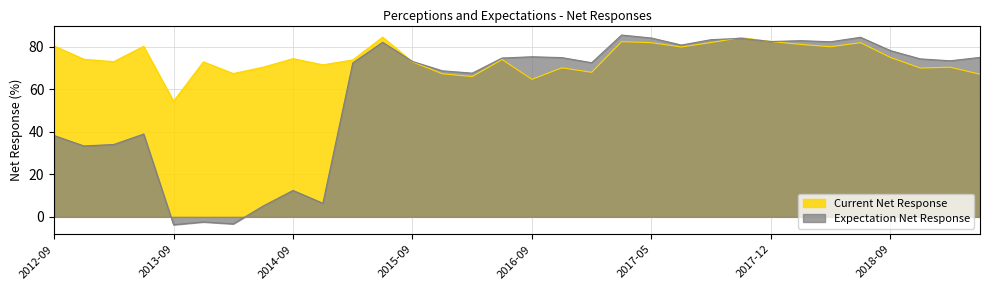

Rank the categories by Expectation Net Response value from highest to lowest.

2017-03, 2018-06, 2017-05, 2017-11, 2017-09, 2018-03, 2017-12, 2018-05, 2015-06, 2017-06, 2018-09, 2016-09, 2019-03, 2016-11, 2016-06, 2018-11, 2018-12, 2015-09, 2016-12, 2015-03, 2015-12, 2016-03, 2013-06, 2012-09, 2013-03, 2012-12, 2014-09, 2014-12, 2014-06, 2013-12, 2014-03, 2013-09